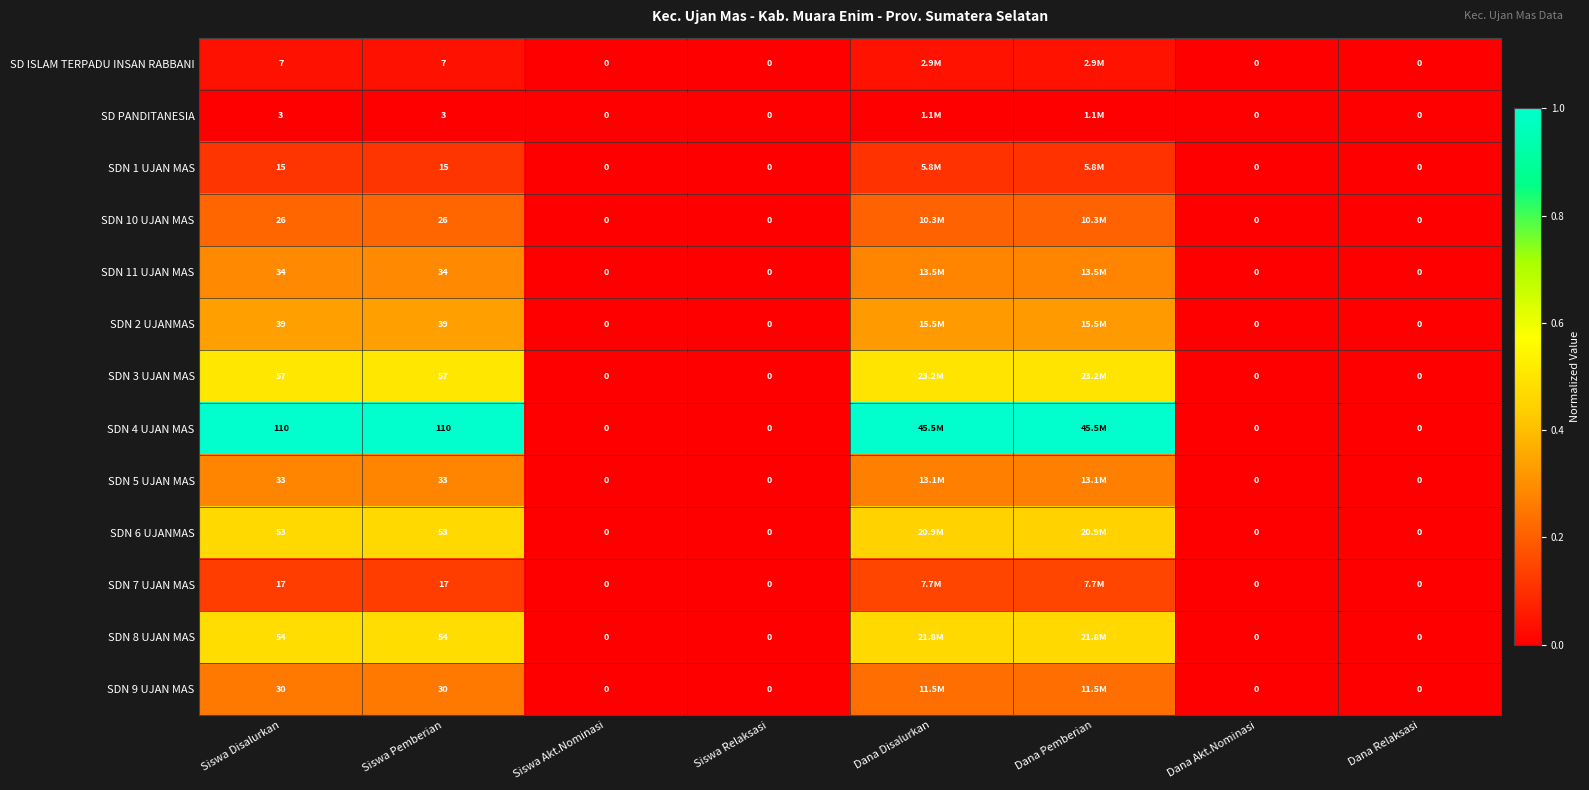

Rank the series at Dana Disalurkan from highest to lowest value.

SDN 4 UJAN MAS, SDN 3 UJAN MAS, SDN 8 UJAN MAS, SDN 6 UJANMAS, SDN 2 UJANMAS, SDN 11 UJAN MAS, SDN 5 UJAN MAS, SDN 9 UJAN MAS, SDN 10 UJAN MAS, SDN 7 UJAN MAS, SDN 1 UJAN MAS, SD ISLAM TERPADU INSAN RABBANI, SD PANDITANESIA